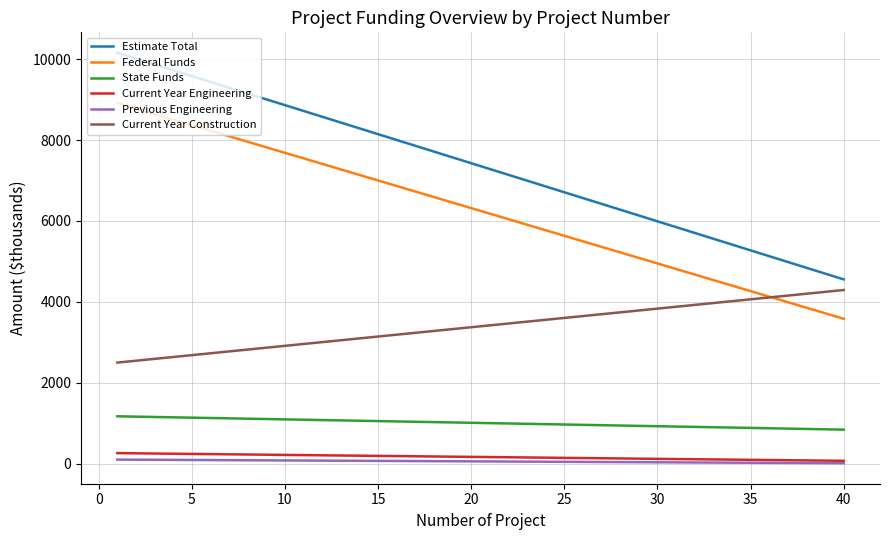

How many lines are shown in the chart?

6